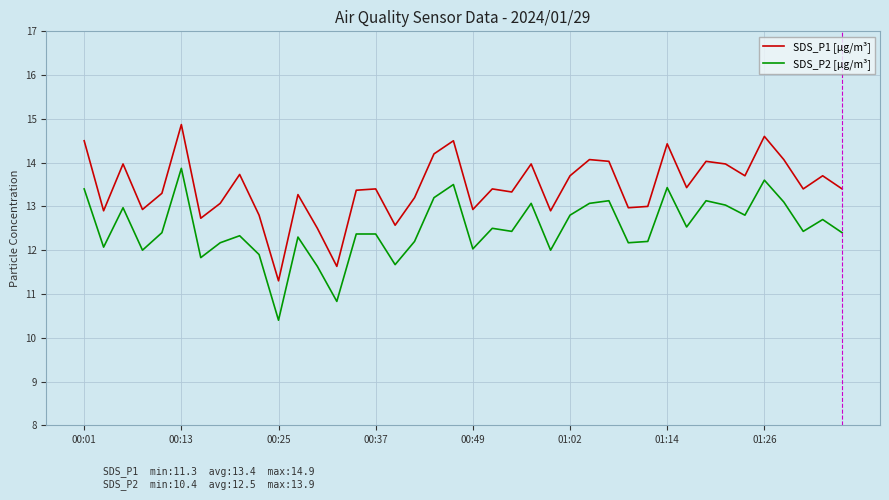

What is the difference between the maximum and minimum values in the SDS_P2 [µg/m³] series?

3.5